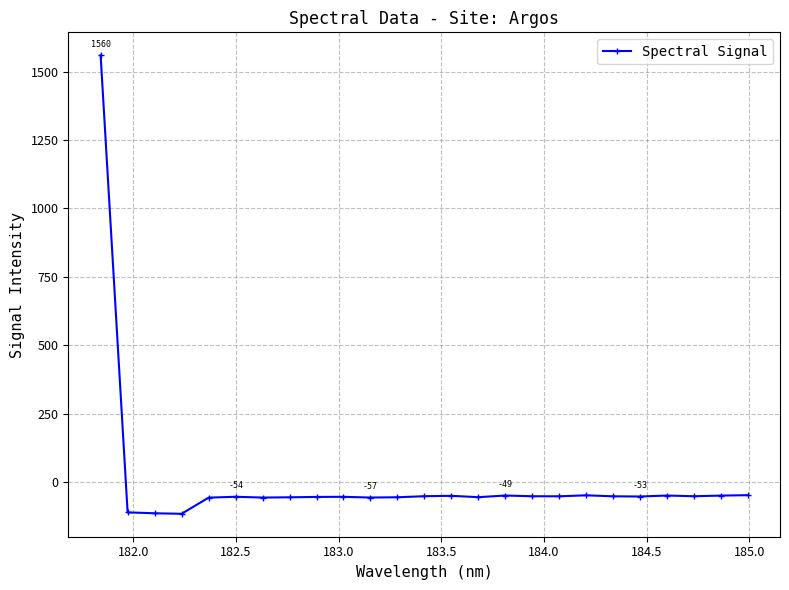

What is the value of the 14th point from the left?

-50.4